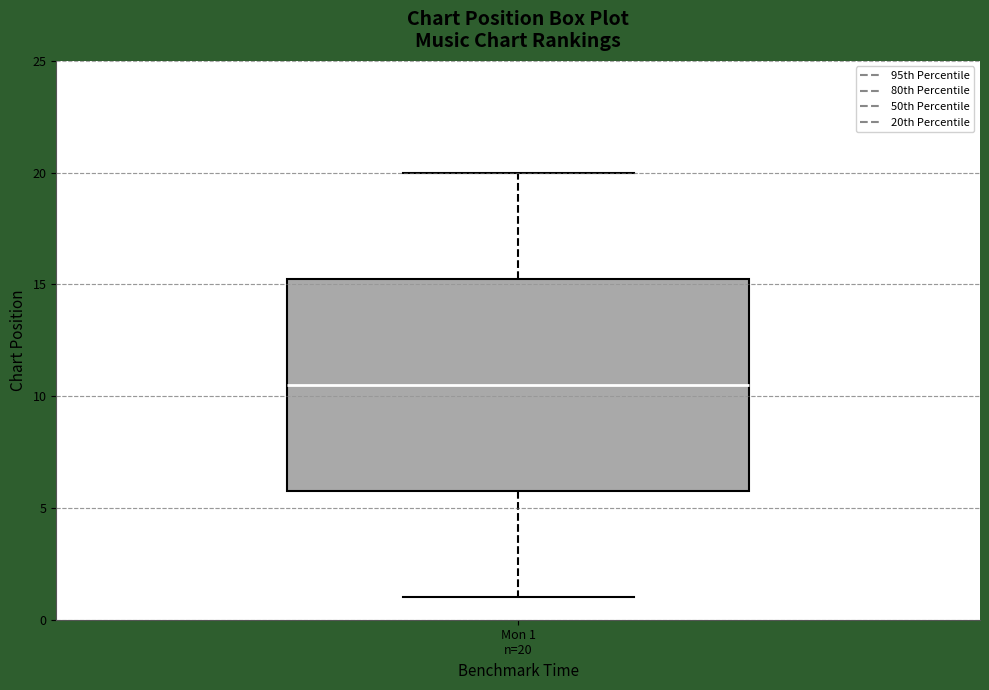

Transcribe this box plot: give where the median line is, the range the box spans, and where the two whiskers end, as read against the y-axis. The values are not printed on the chart, so give them approximately, as read against the axis.

median 10.5, box 6.0 to 15.5, whiskers 1.0 to 20.0